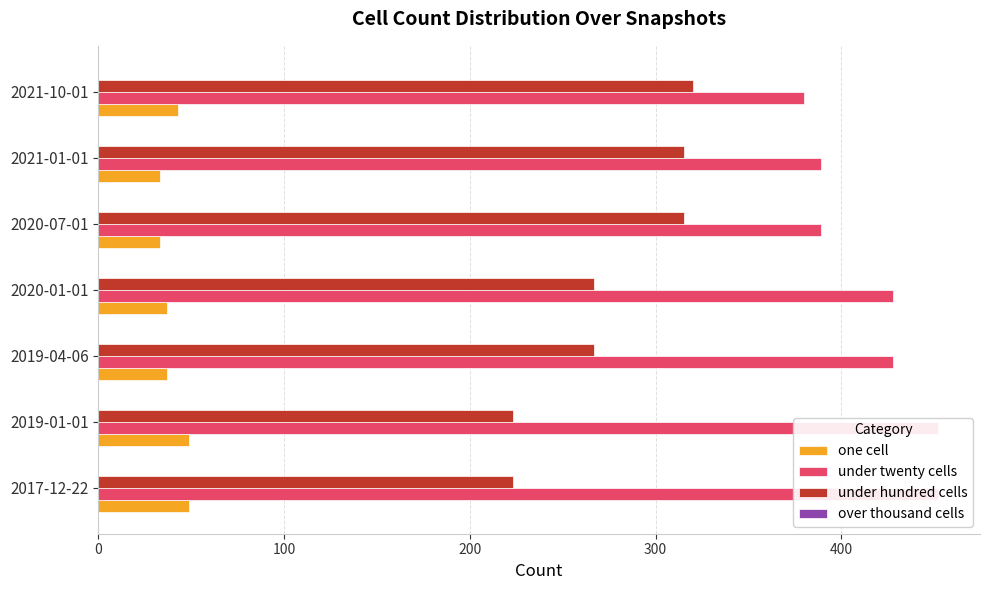

How many bars are there in each group?

4